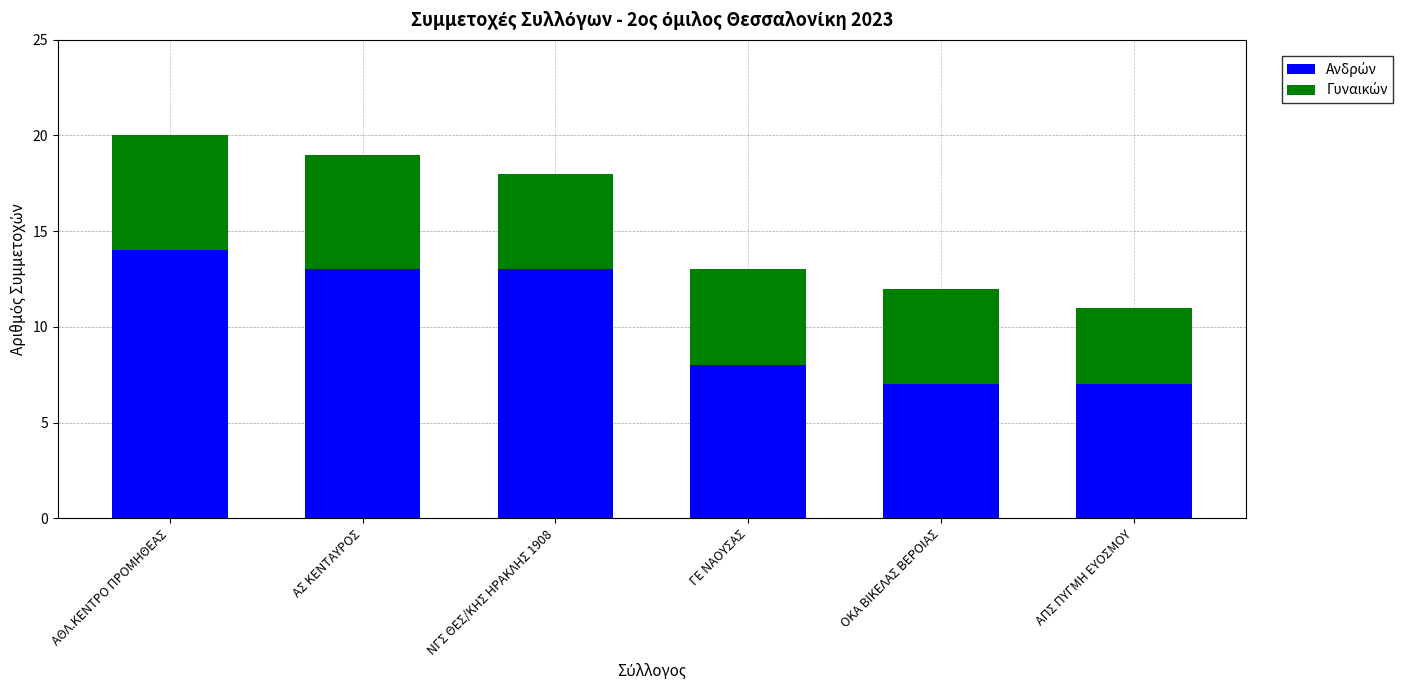

At which category is the sum across all series the highest?

ΑΘΛ.ΚΕΝΤΡΟ ΠΡΟΜΗΘΕΑΣ